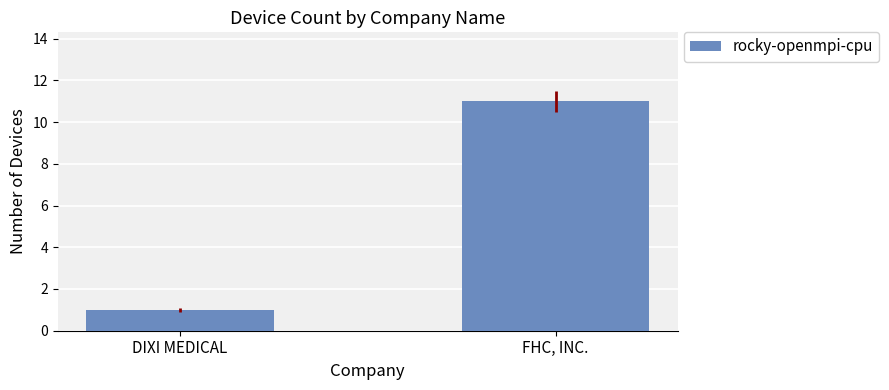

Read the value at FHC, INC., to the nearest 10.

10